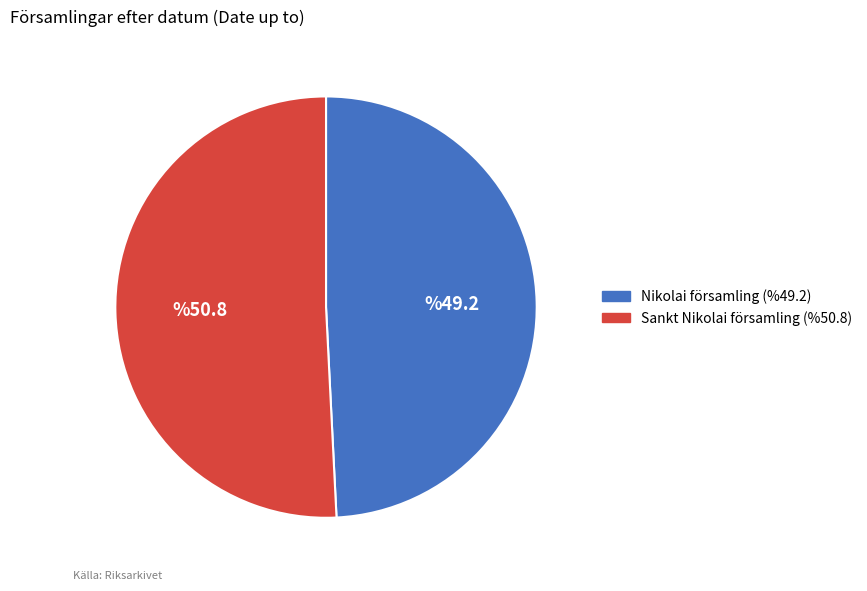

Between Sankt Nikolai församling and Nikolai församling, which is larger?

Sankt Nikolai församling